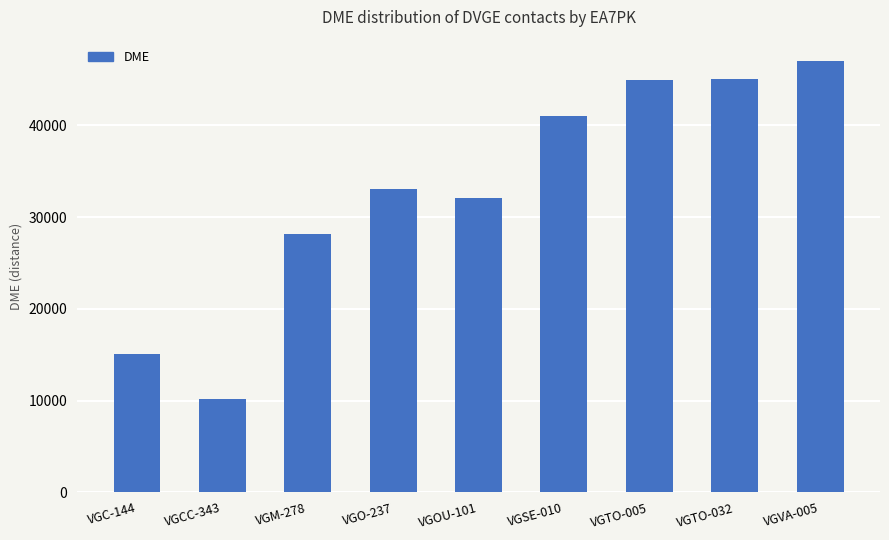

True or false: the data shows 66921 at VGTO-032.

False